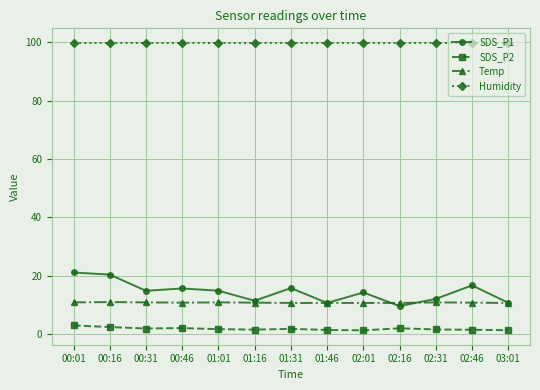

What is the minimum value for Humidity?

99.9